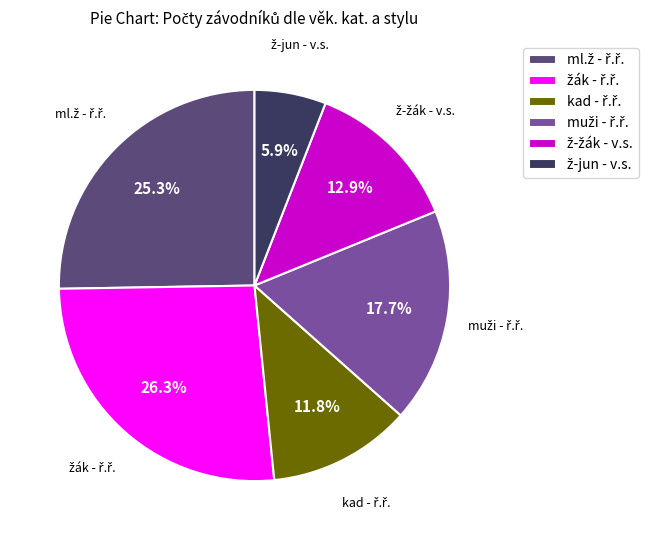

Does any single category account for the majority?

No